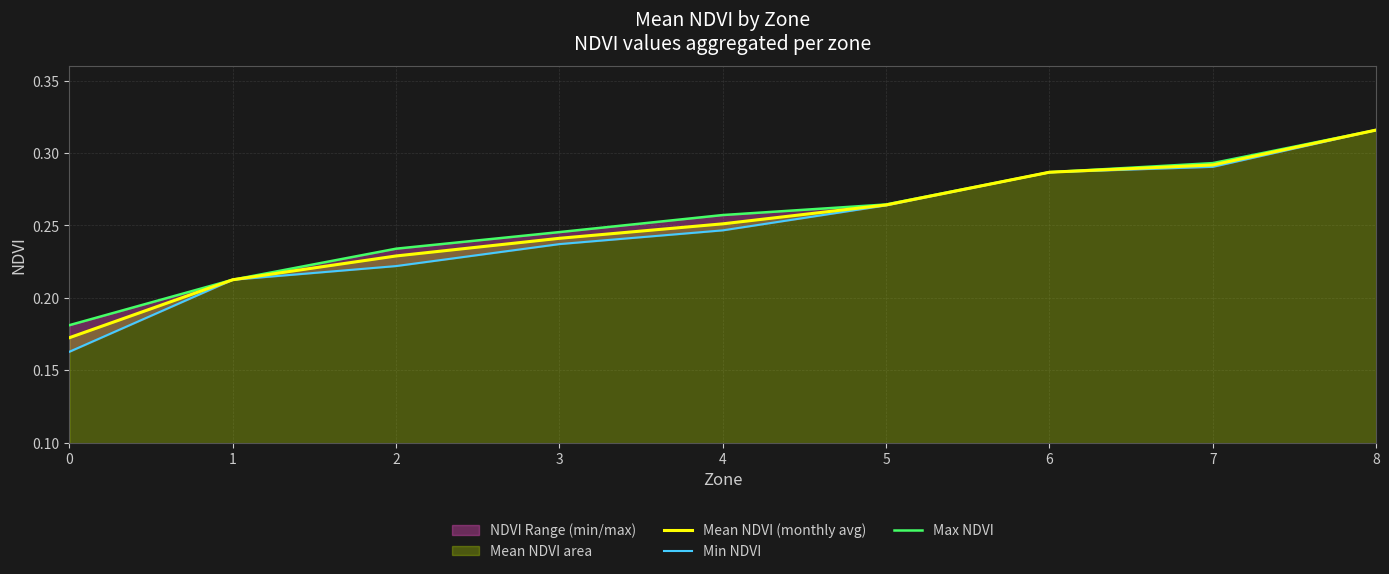

Which has a higher value, 7 or 8?

8